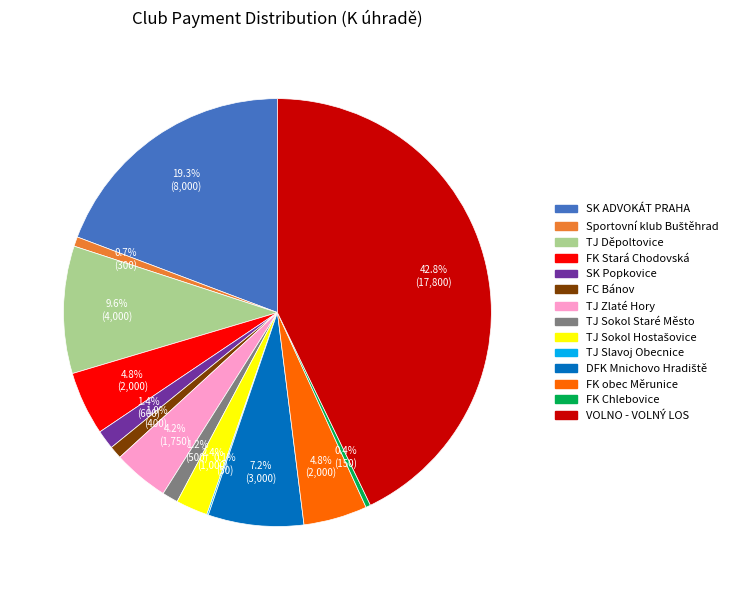

To the nearest percent, what is the difference between the SK Popkovice and VOLNO - VOLNÝ LOS slice percentages?

41%